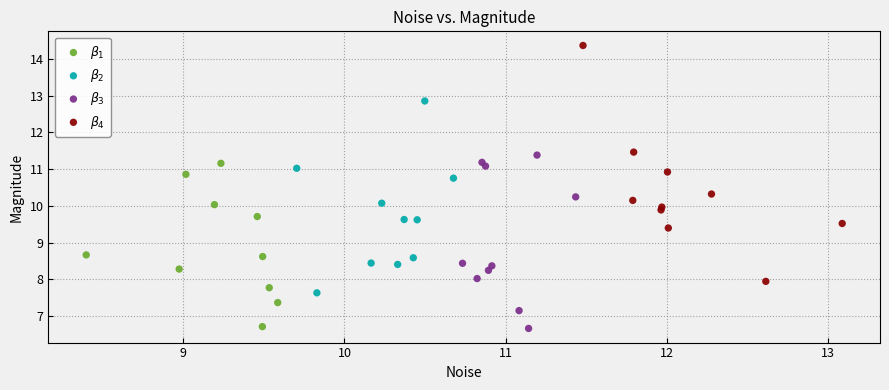

What are all the series names shown in the legend?

$\beta_1$, $\beta_2$, $\beta_3$, $\beta_4$